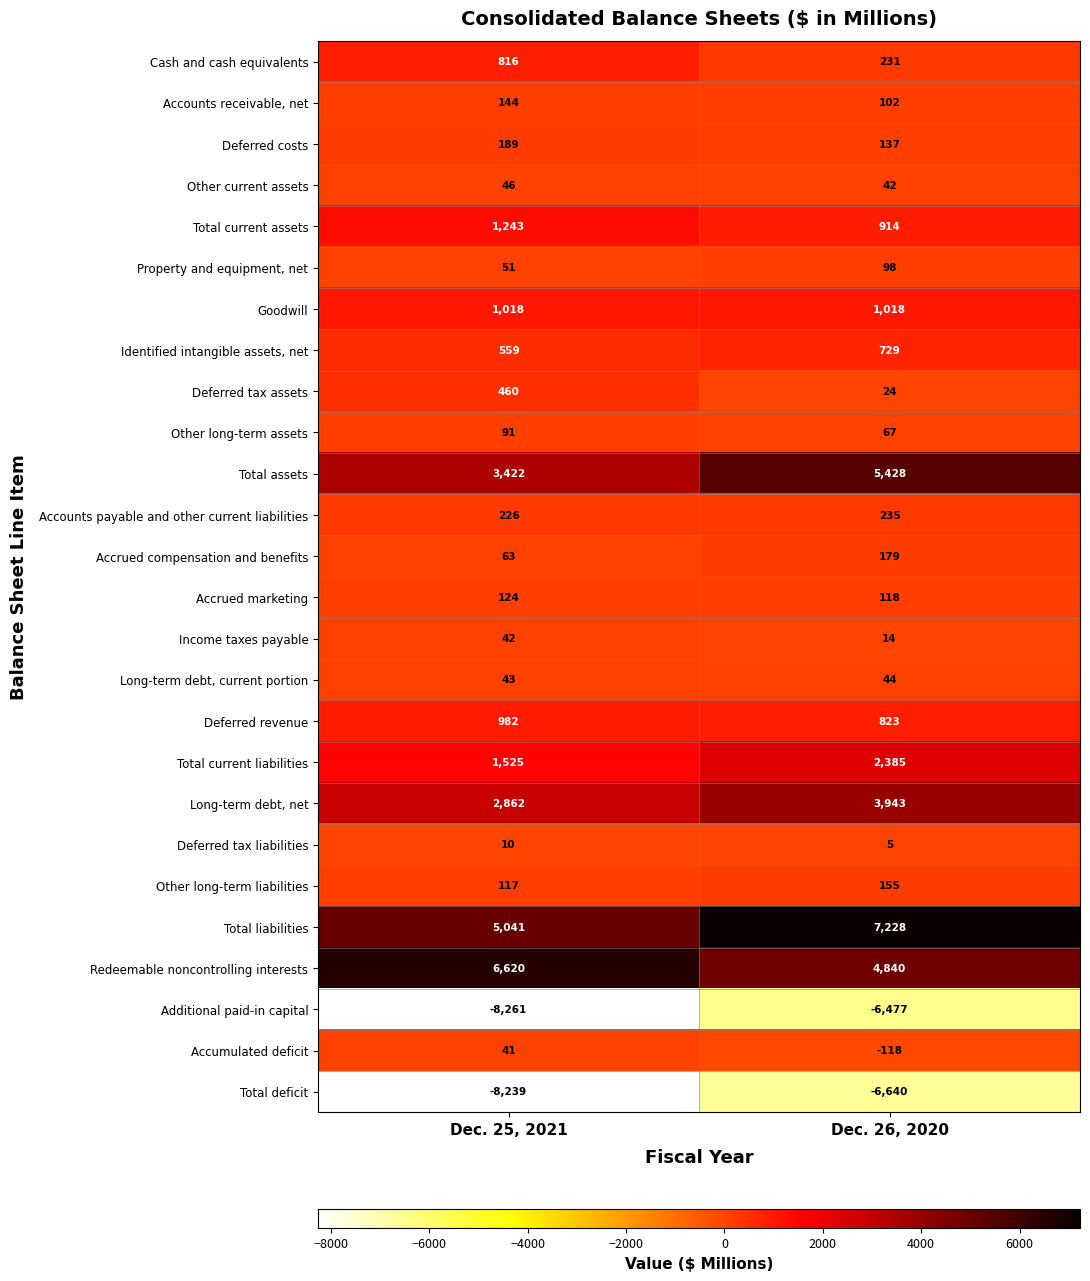

What is the sum of the Identified intangible assets, net values at Dec. 25, 2021 and Dec. 26, 2020?

1288